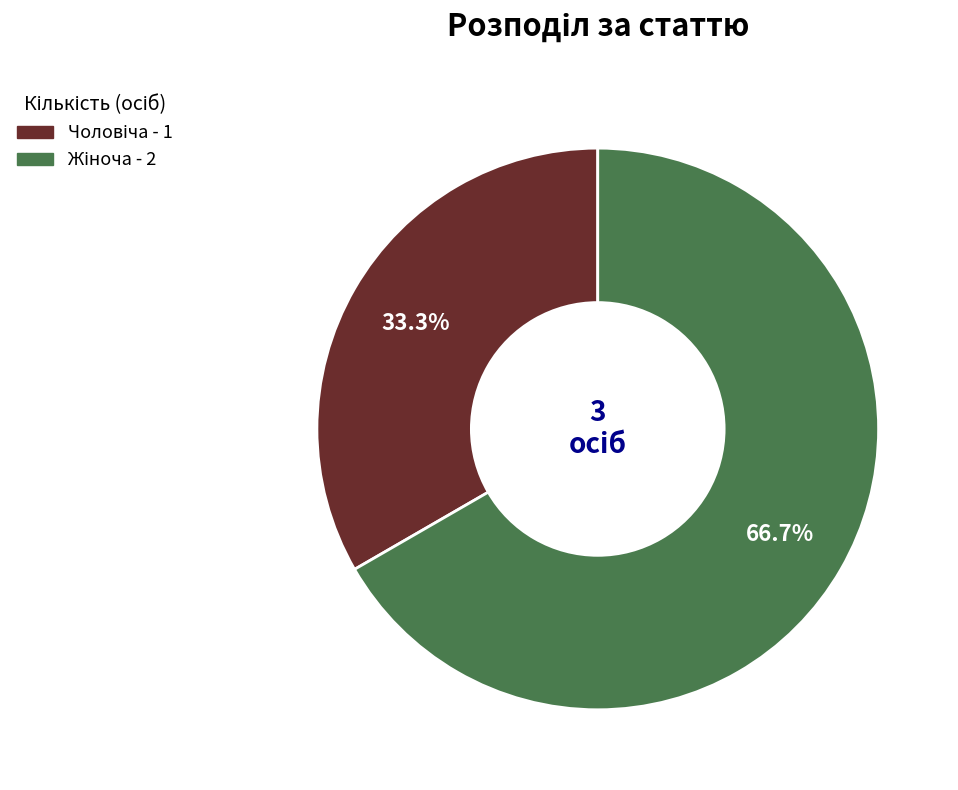

Is there a majority slice in this chart?

Yes